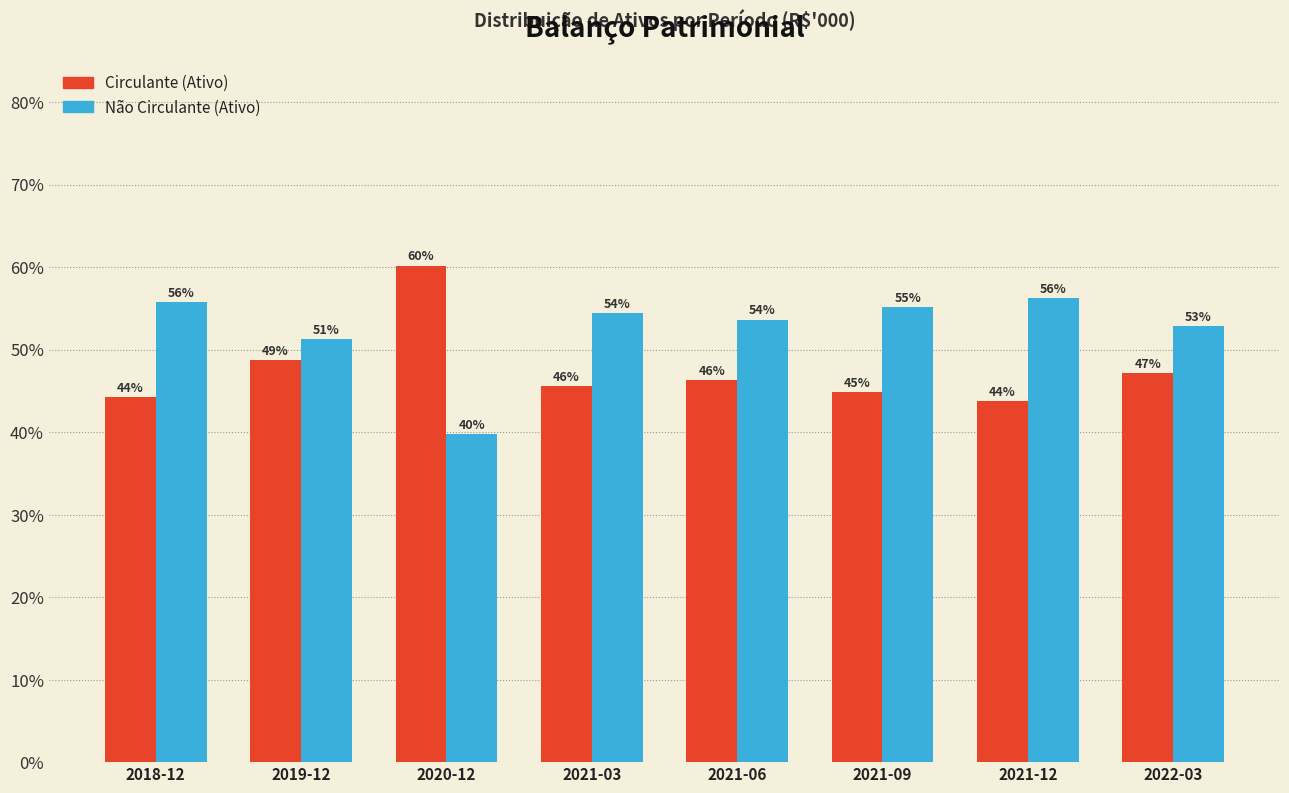

Are the bars horizontal?

No